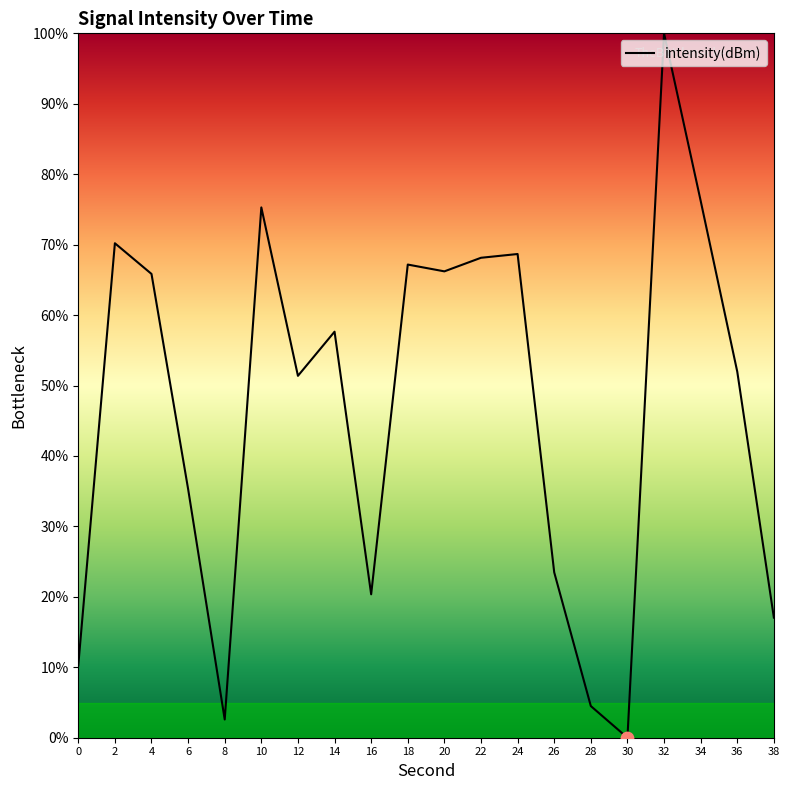

What is the change in value from 6 to 26?

-11.8